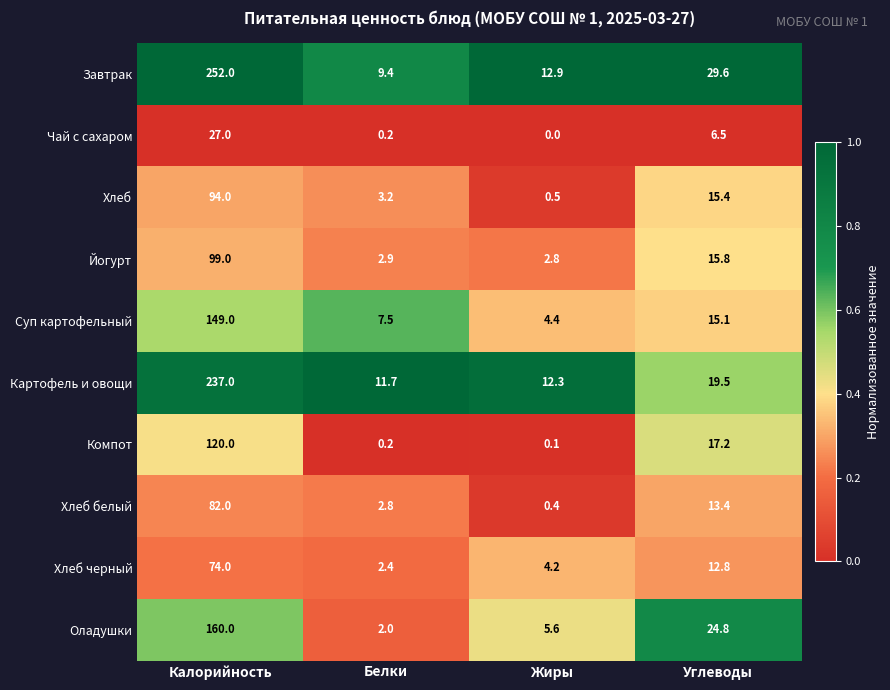

Rank the series at Жиры from highest to lowest value.

Завтрак, Картофель и овощи, Оладушки, Суп картофельный, Хлеб черный, Йогурт, Хлеб, Хлеб белый, Компот, Чай с сахаром